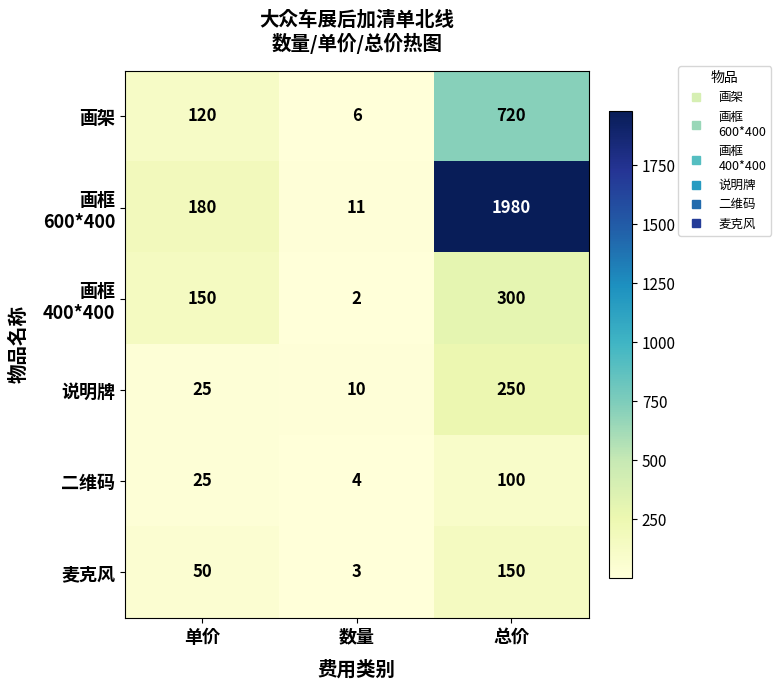

How many series are shown in this chart?

6